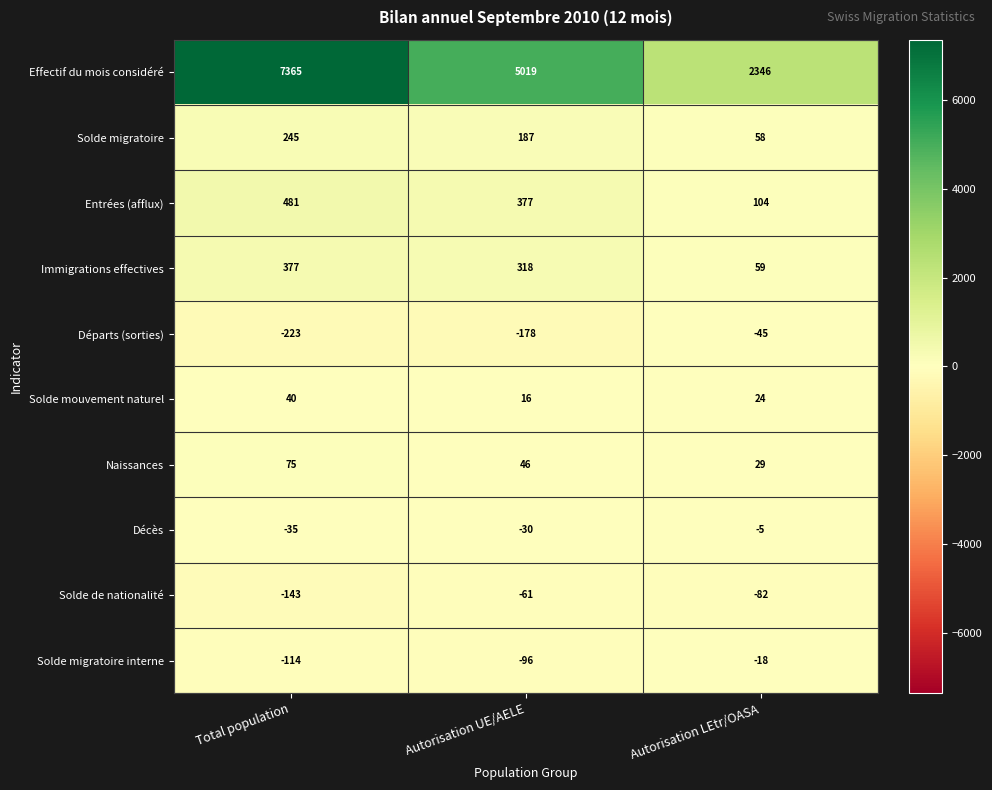

Count the Solde mouvement naturel values in the range 16 to 40.

3